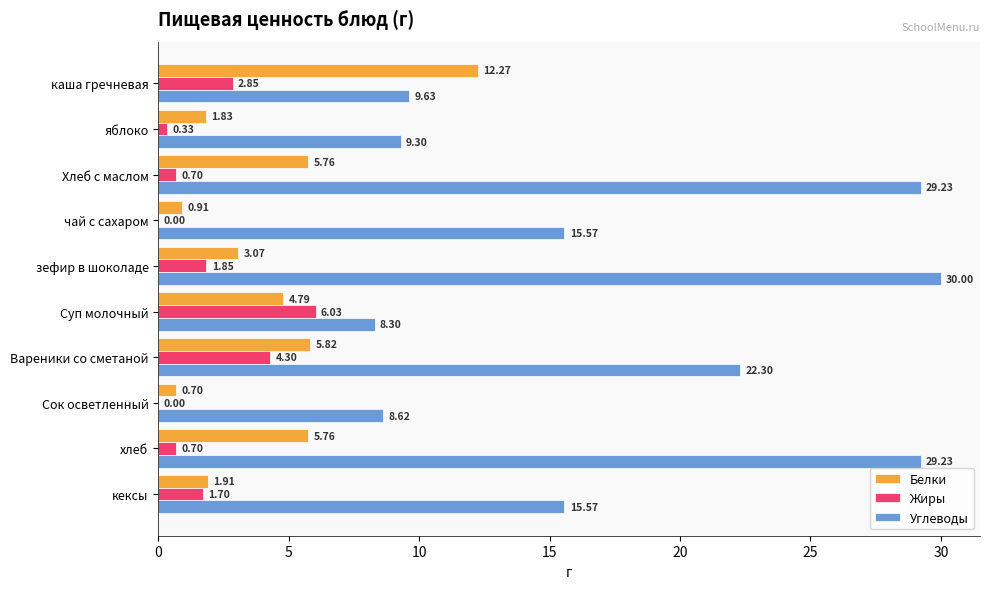

How many values in the Жиры series exceed 1?

5